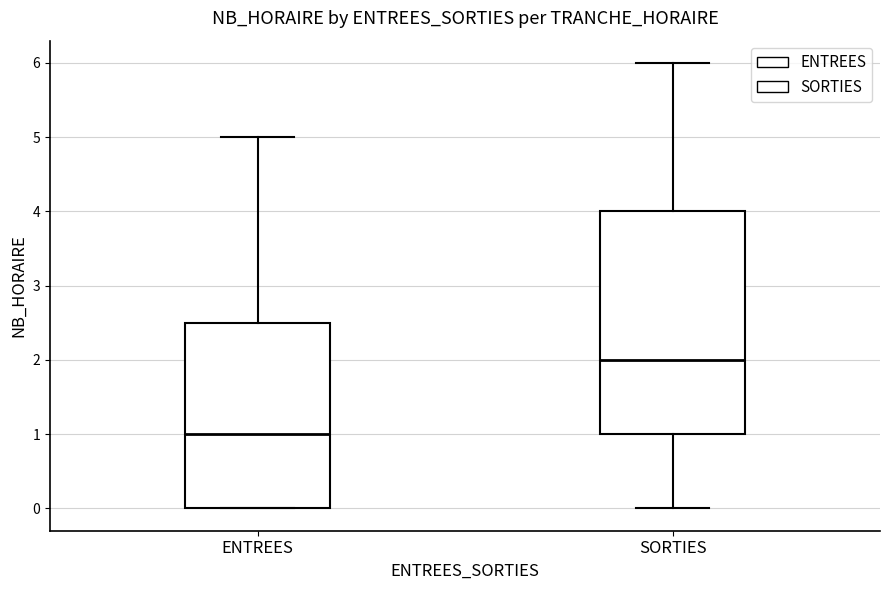

Reading left to right, transcribe this box plot: for each box, give where its median line is, the range the box spans, and where its two whiskers end, as read against the y-axis. The values are not printed on the chart, so give them approximately, as read against the axis.

ENTREES: median 1.0, box 0.0 to 2.5, whiskers 0.0 to 5.0
SORTIES: median 2.0, box 1.0 to 4.0, whiskers 0.0 to 6.0